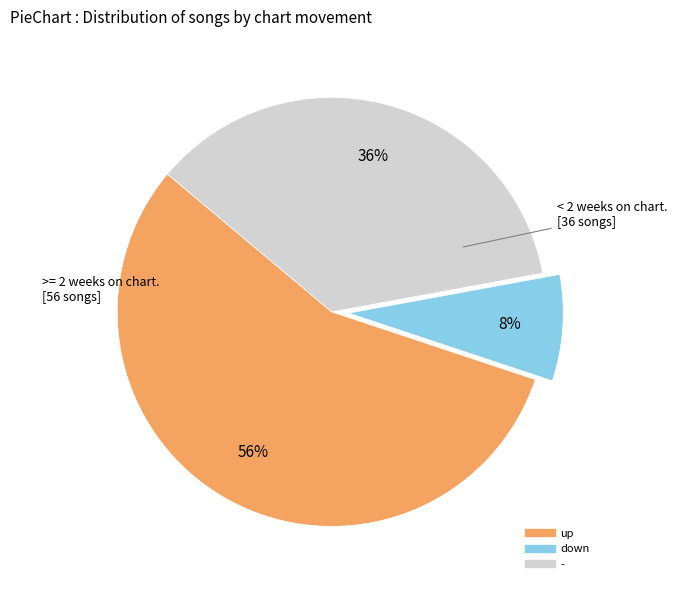

Does any single category account for the majority?

Yes